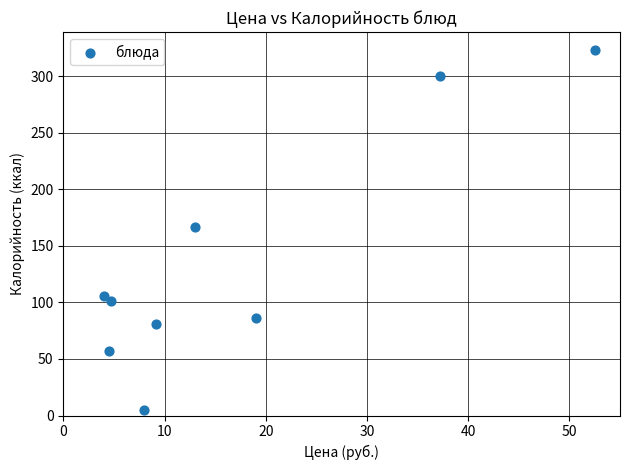

What is the range of Y values (max minus min)?

318.6